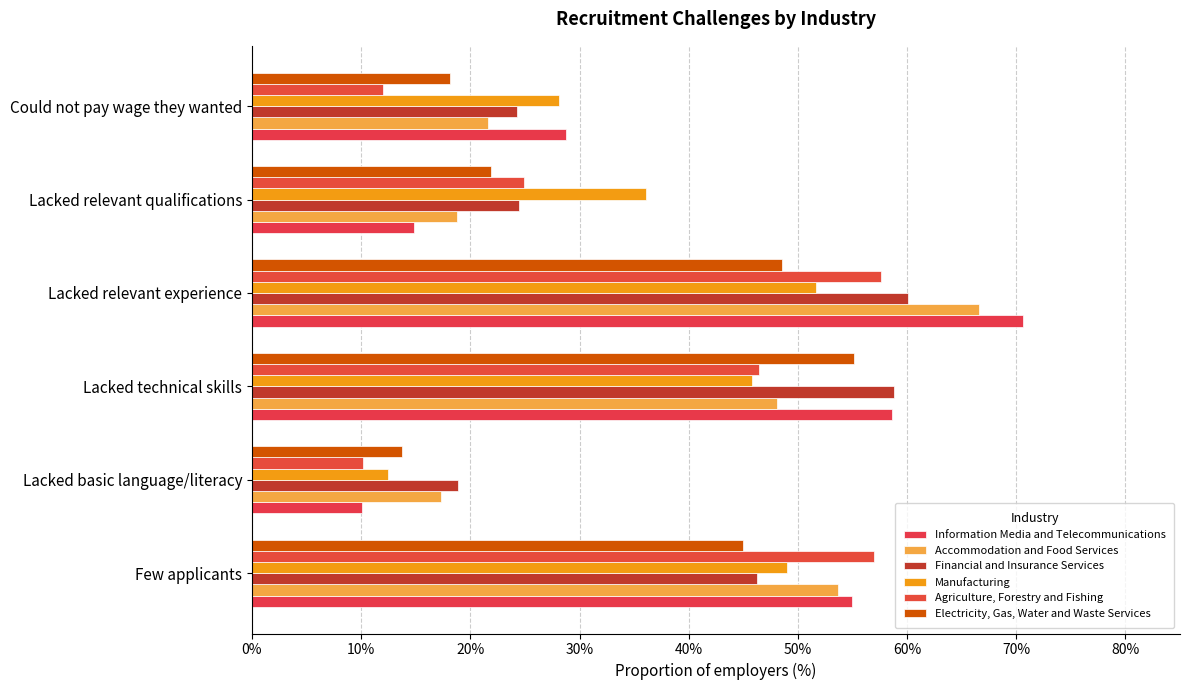

How many series are shown in this chart?

6